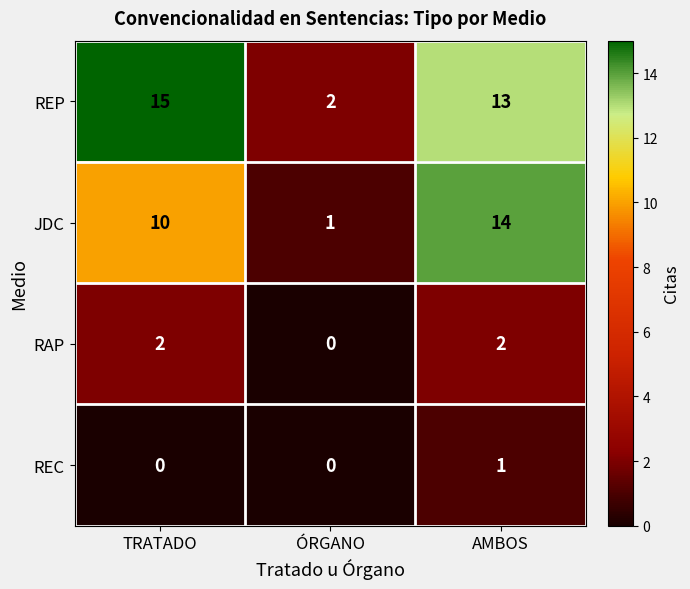

Which series changed the most between TRATADO and ÓRGANO?

REP